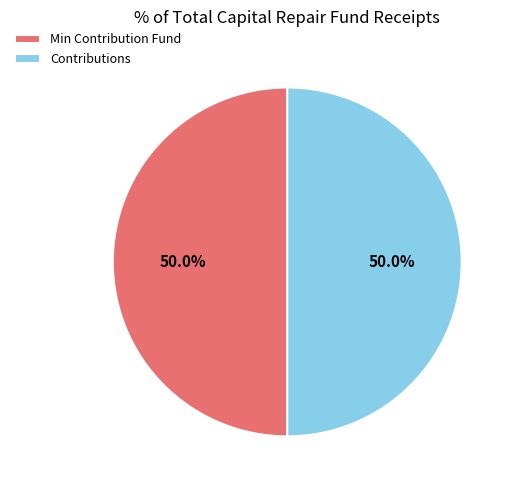

To the nearest percent, what is the average slice percentage?

50%